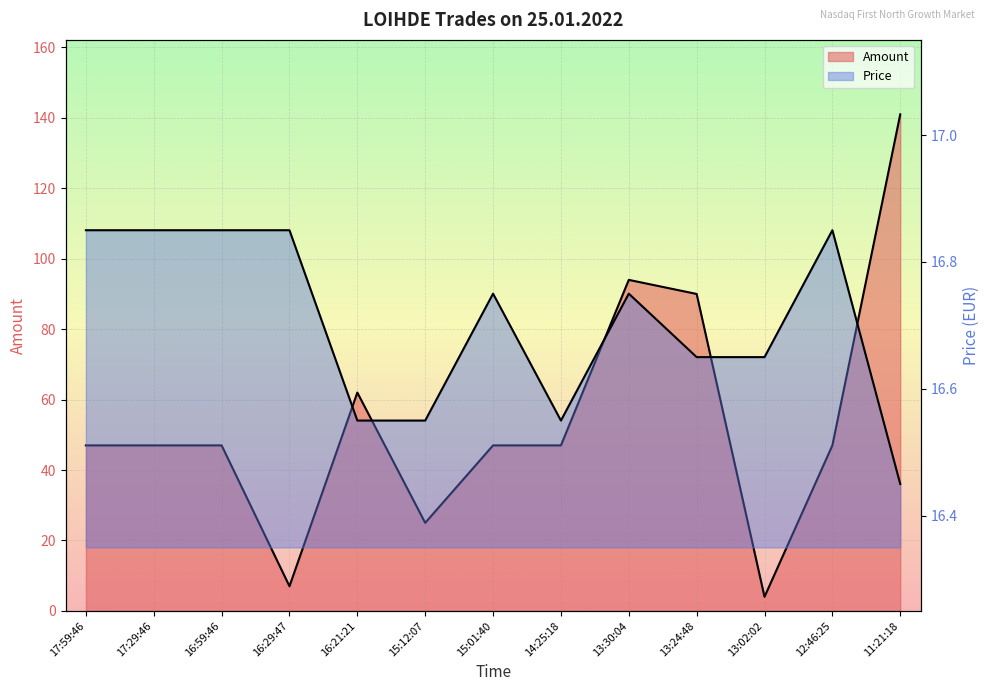

The value of Amount at 17:29:46 is 28.9. True or false?

False